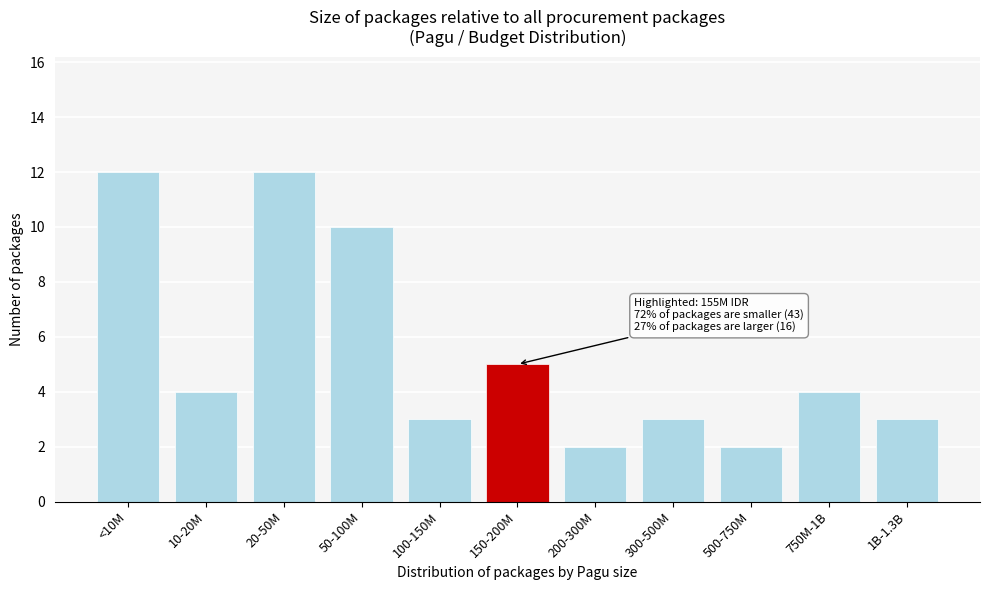

Reading left to right, list all the values displayed in this chart.

<10M=12	10-20M=4	20-50M=12	50-100M=10	100-150M=3	150-200M=5	200-300M=2	300-500M=3	500-750M=2	750M-1B=4	1B-1.3B=3